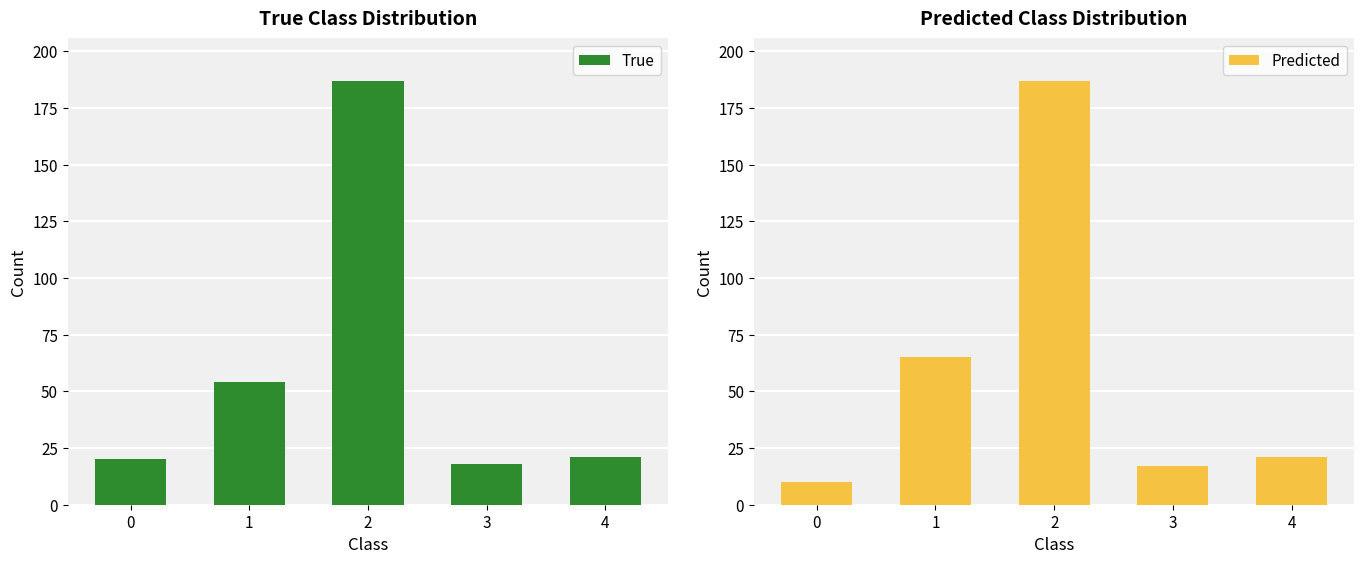

Reading left to right, what are all the values shown in this chart?

True: 20	54	187	18	21
Predicted: 10	65	187	17	21